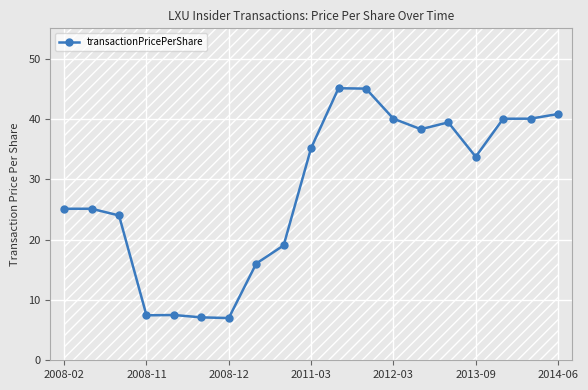

At which label does transactionPricePerShare first exceed 33?

2011-03